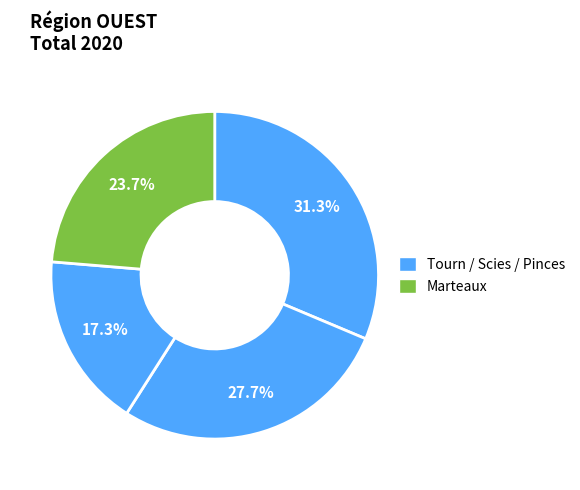

Count the number of slices in the pie.

4